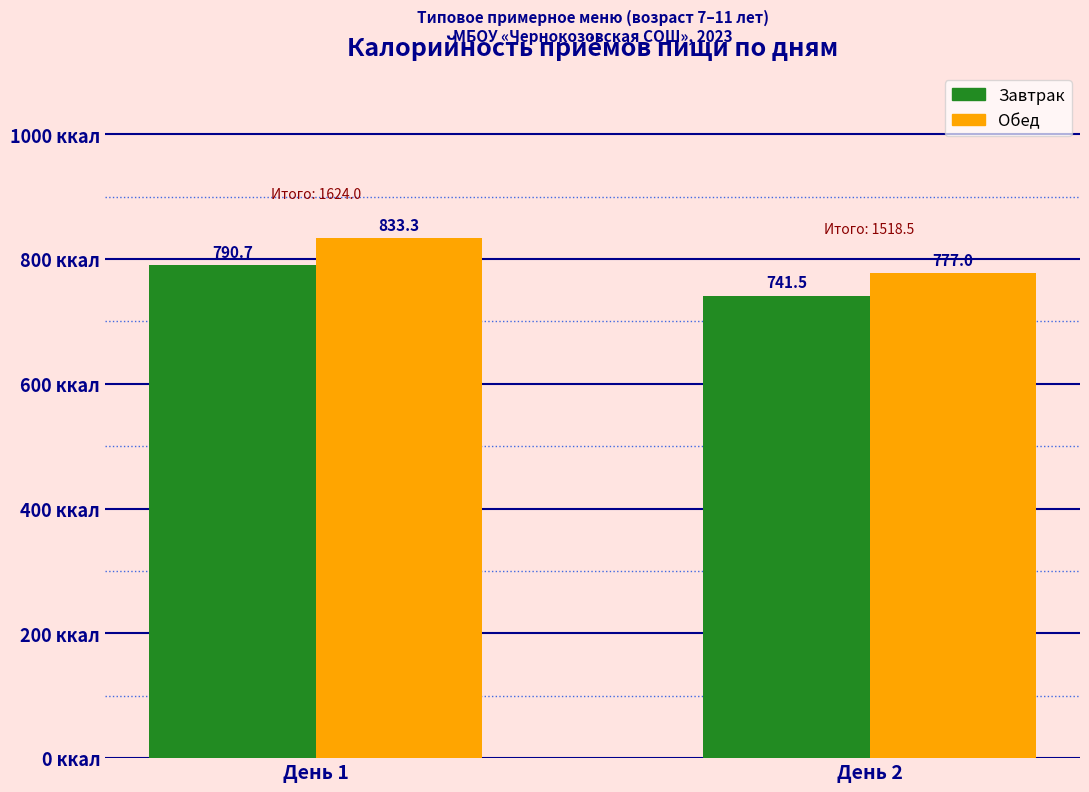

What is the sum of the Обед values at День 1 and День 2?

1610.3